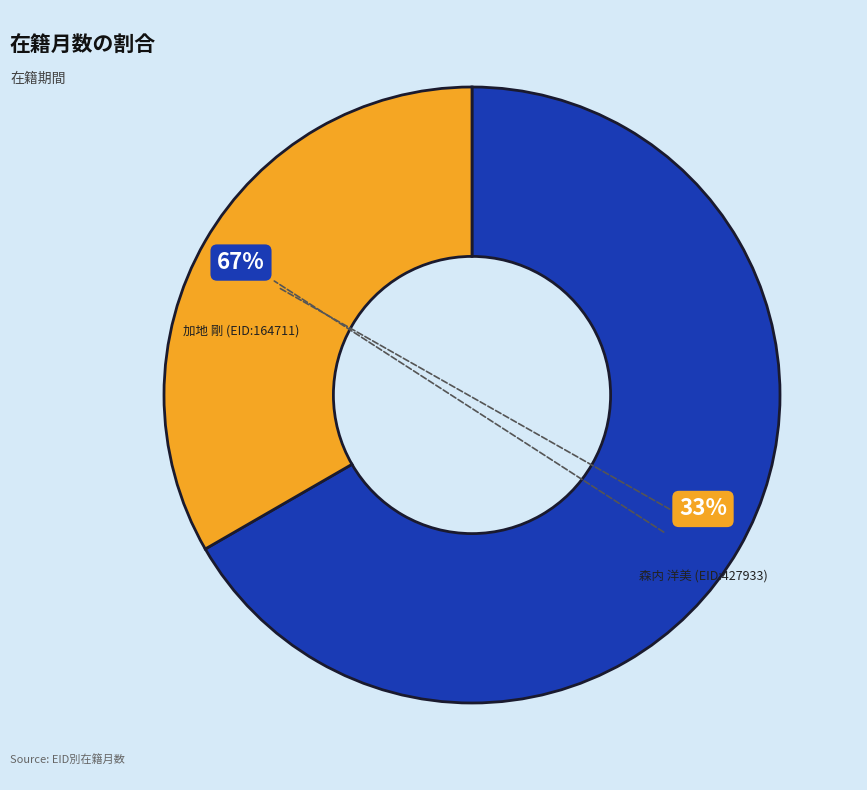

What percentage is the 加地 剛 (EID:164711) slice, to the nearest percent?

67%